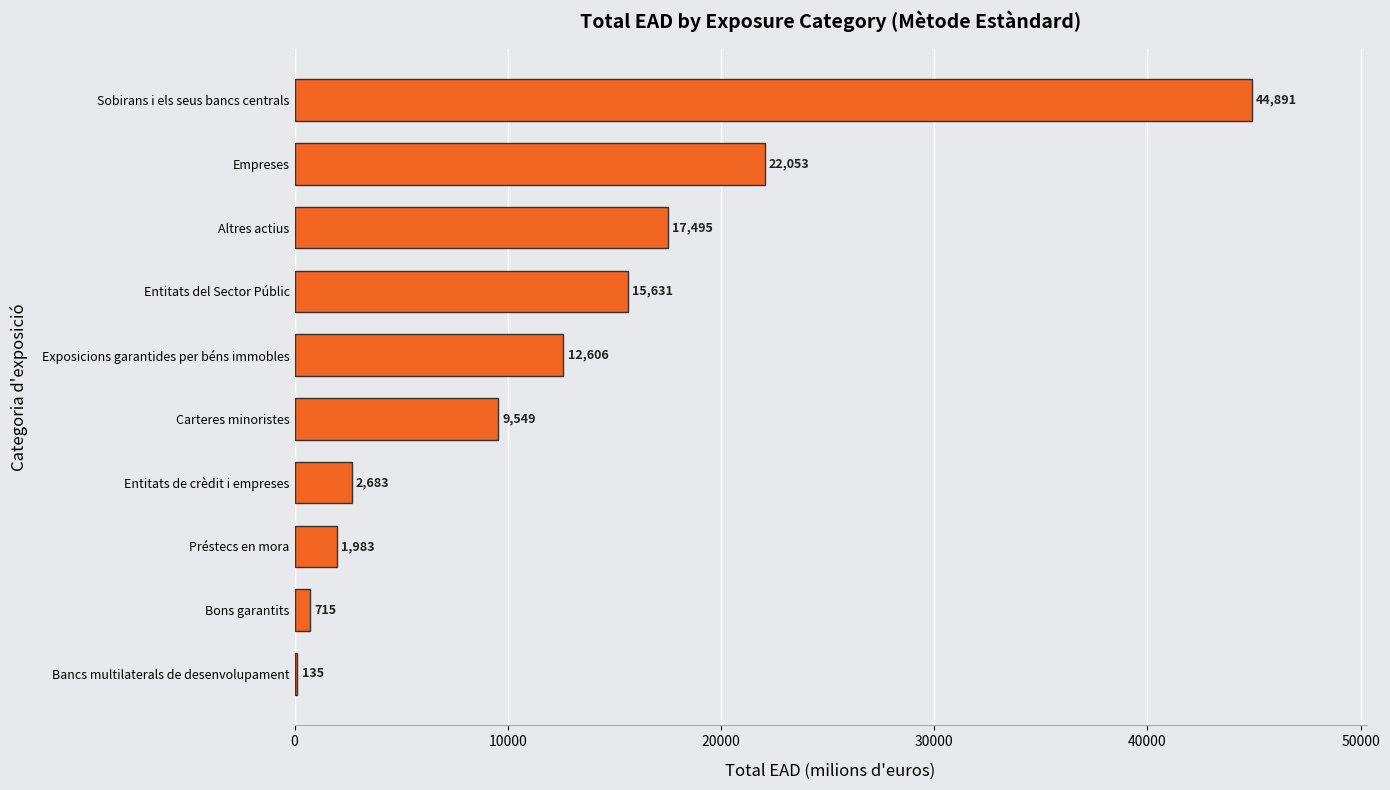

Is it true that the value at Exposicions garantides per béns immobles is 8746.4?

False